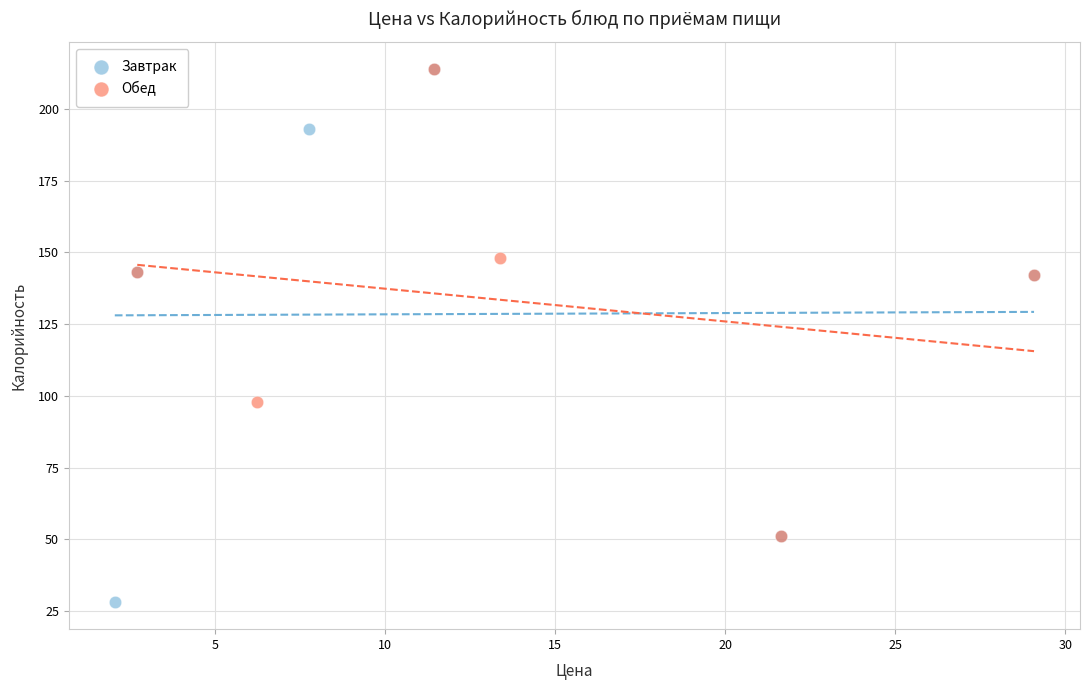

Which series contains the lowest Y value?

Завтрак